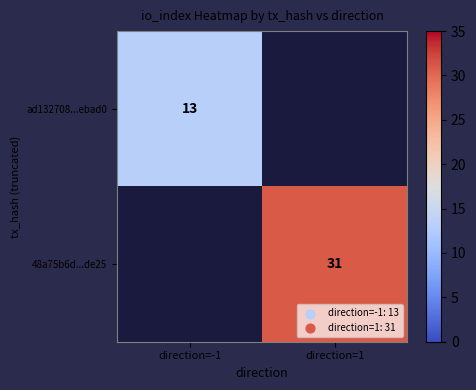

True or false: 48a75b6d...de25 has a value of 31 at direction=1.

True